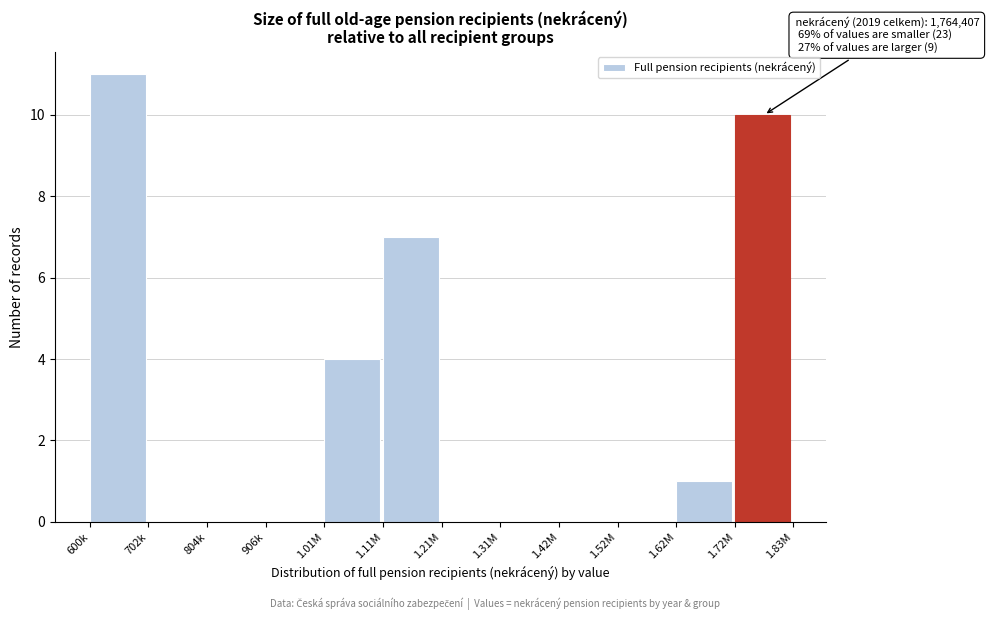

Reading left to right, transcribe all the data shown in this chart.

600k=11	702k=0	804k=0	906k=0	1.01M=4	1.11M=7	1.21M=0	1.31M=0	1.42M=0	1.52M=0	1.62M=1	1.72M=10